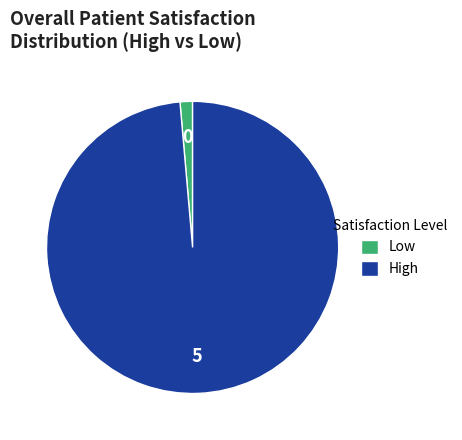

Which category has the smallest portion of the pie?

Low